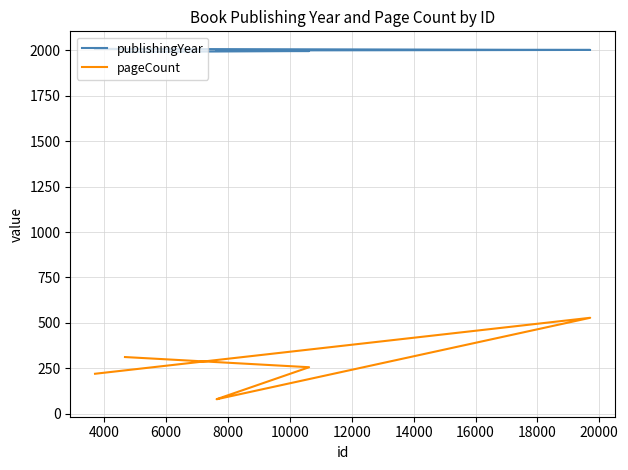

What is the difference between the maximum and minimum values in the pageCount series?

448